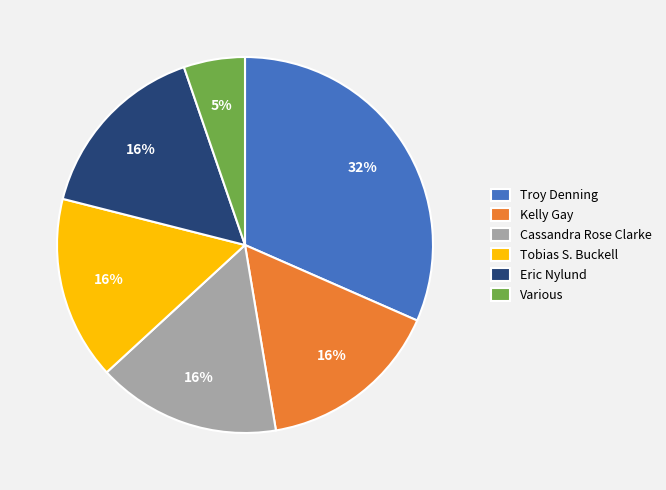

Is the sum of Cassandra Rose Clarke and Troy Denning greater than half?

No